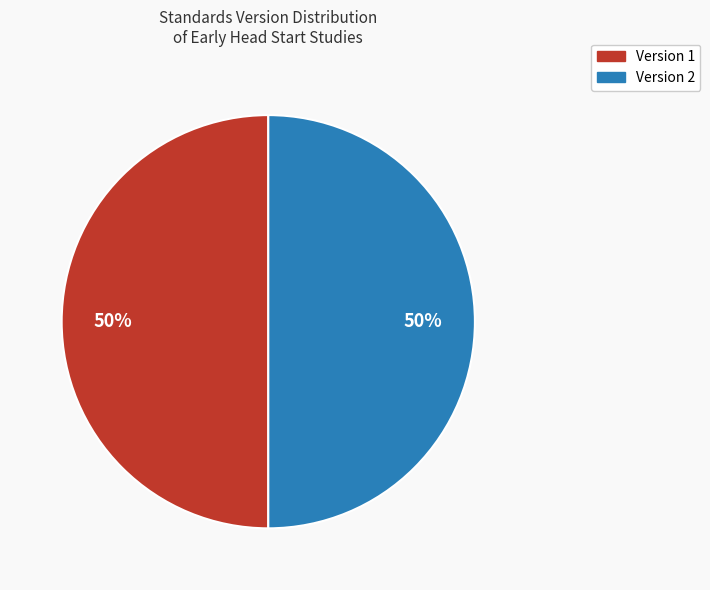

How many segments does this pie chart have?

2